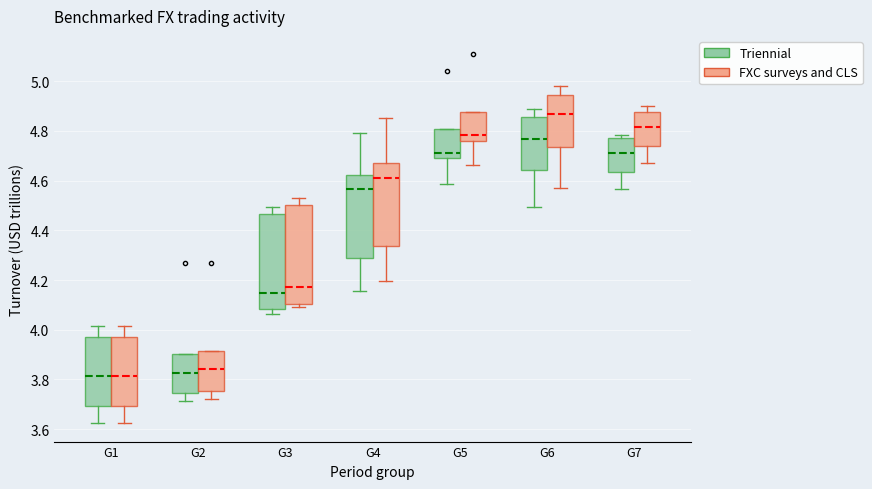

Where is the upper edge of the box for G1 (FXC surveys and CLS) on the y-axis? The values are not printed on the chart, so give them approximately, as read against the axis.

3.98